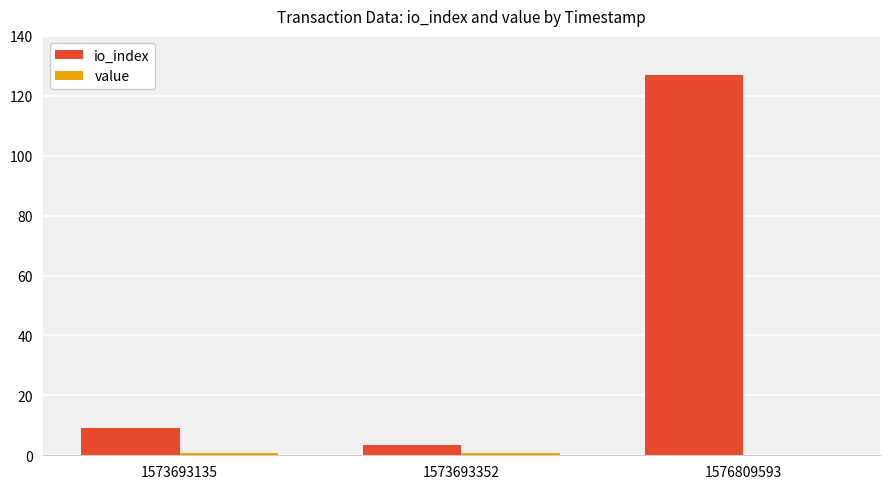

How many categories are shown in the chart?

3